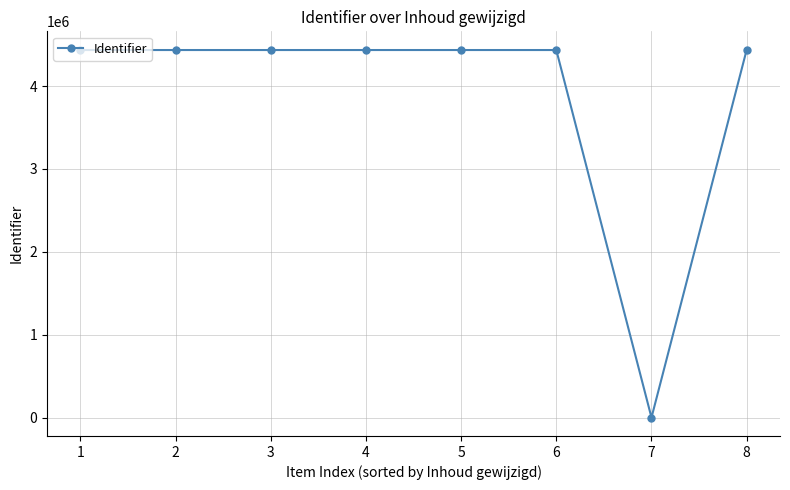

What is the maximum value shown in the chart?

4438168